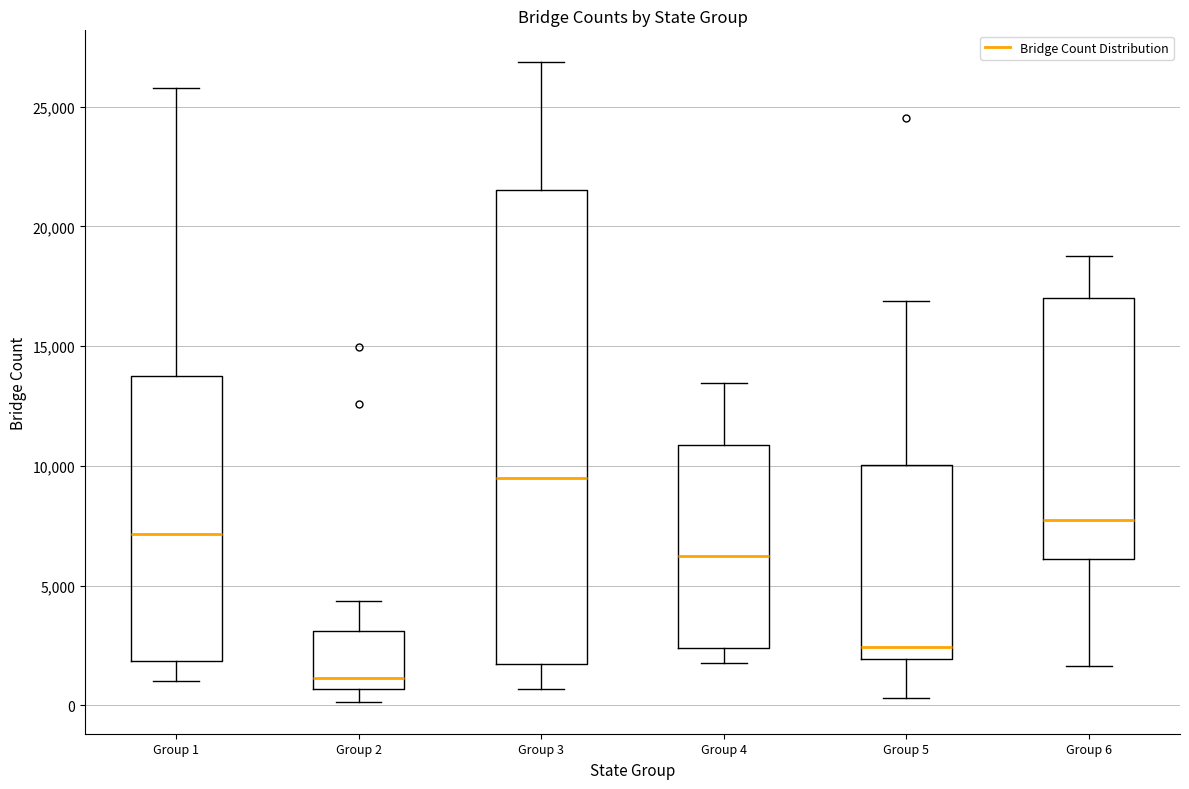

Comparing the boxes themselves (not the whiskers), which one is the tallest?

Group 3